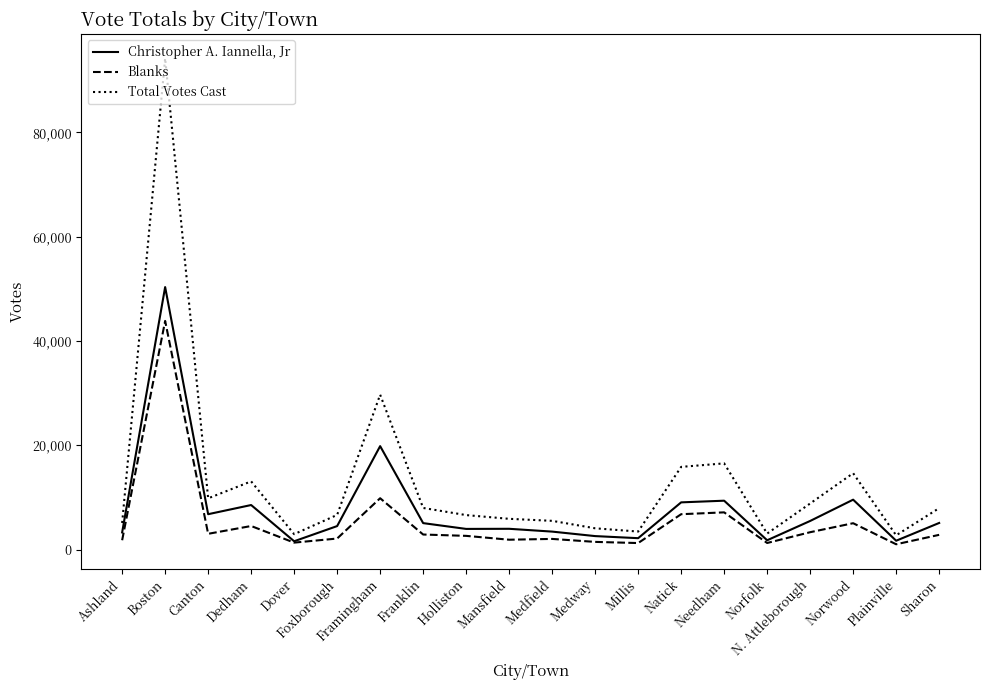

True or false: Total Votes Cast and Christopher A. Iannella, Jr intersect in this chart.

False